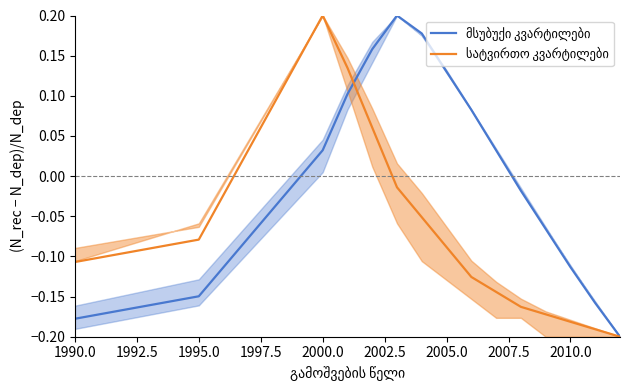

Which series has the largest total across all categories?

მსუბუქი კვარტილები